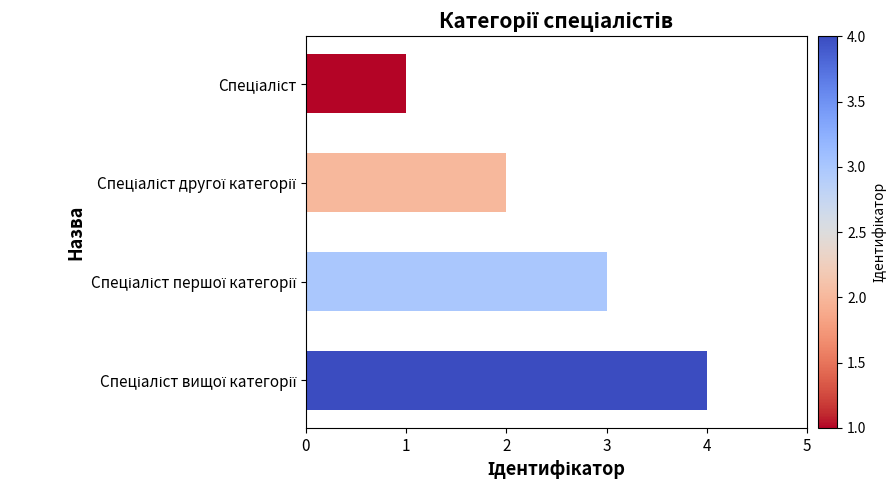

What is the difference between the second highest and second lowest values?

1